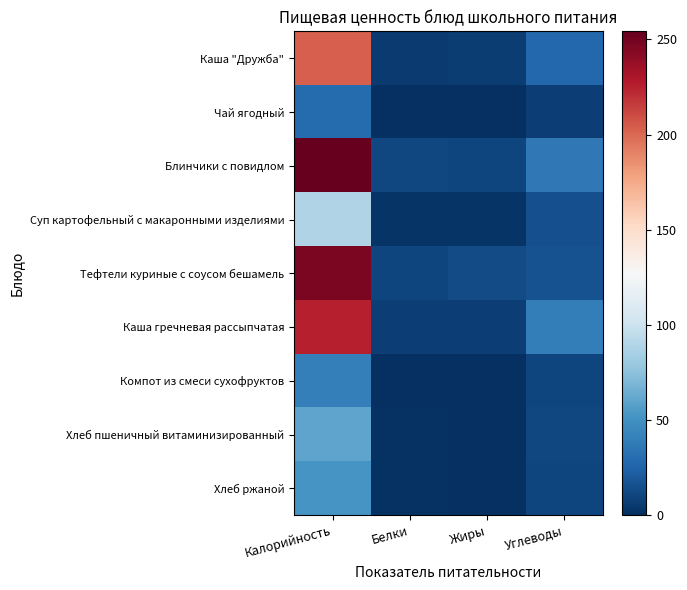

Rank the series at Белки from lowest to highest value.

Компот из смеси сухофруктов, Чай ягодный, Хлеб пшеничный витаминизированный, Хлеб ржаной, Суп картофельный с макаронными изделиями, Каша "Дружба", Каша гречневая рассыпчатая, Тефтели куриные с соусом бешамель, Блинчики с повидлом